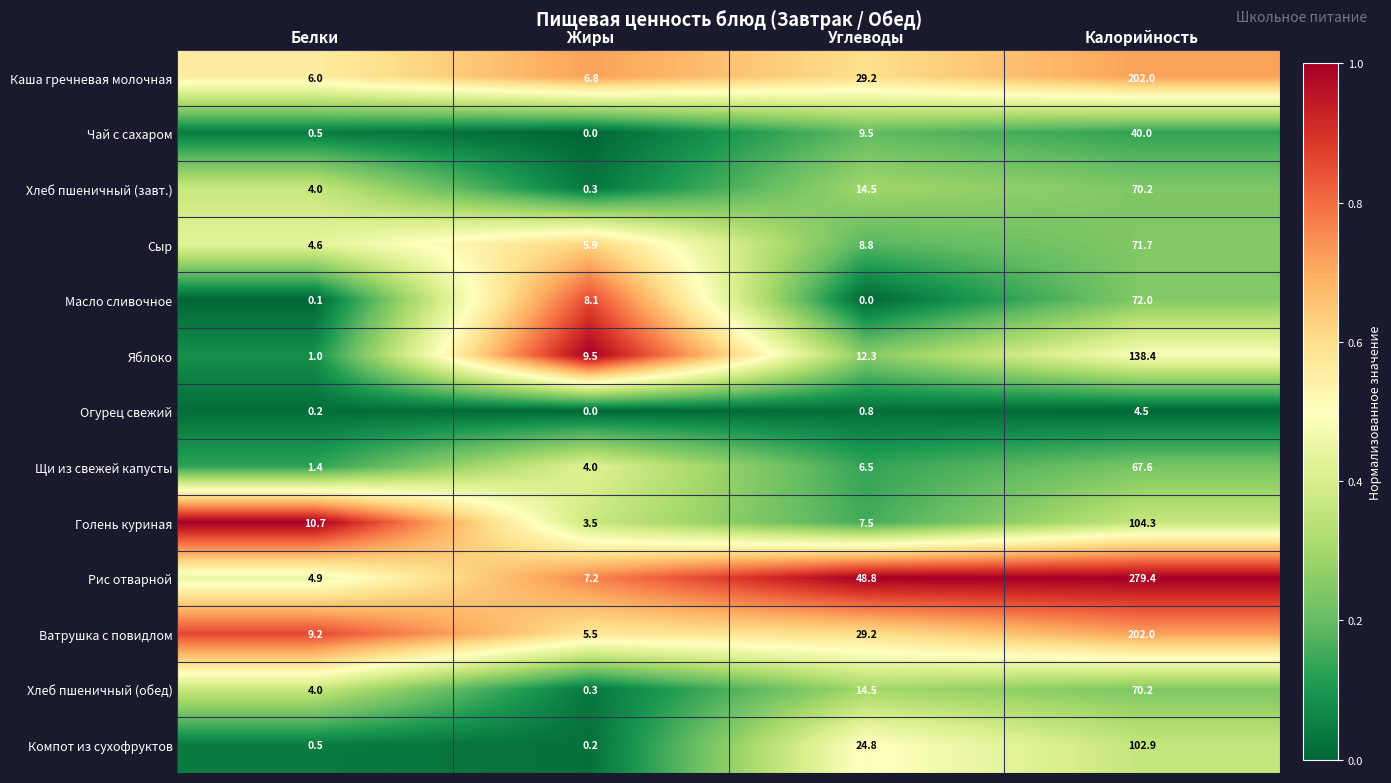

Which series has the largest range (max minus min)?

Рис отварной